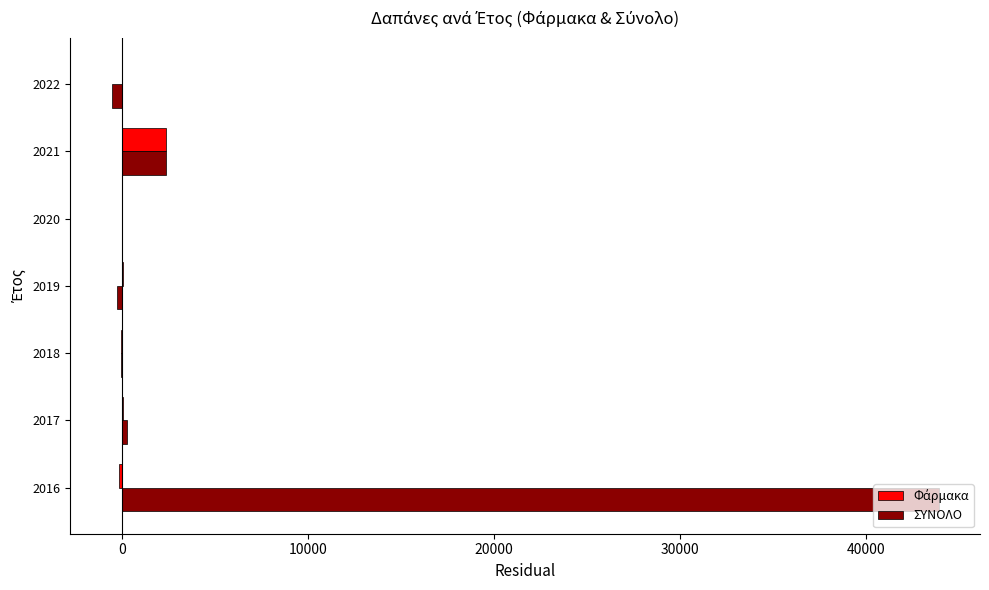

At which category is the sum across all series the highest?

2016